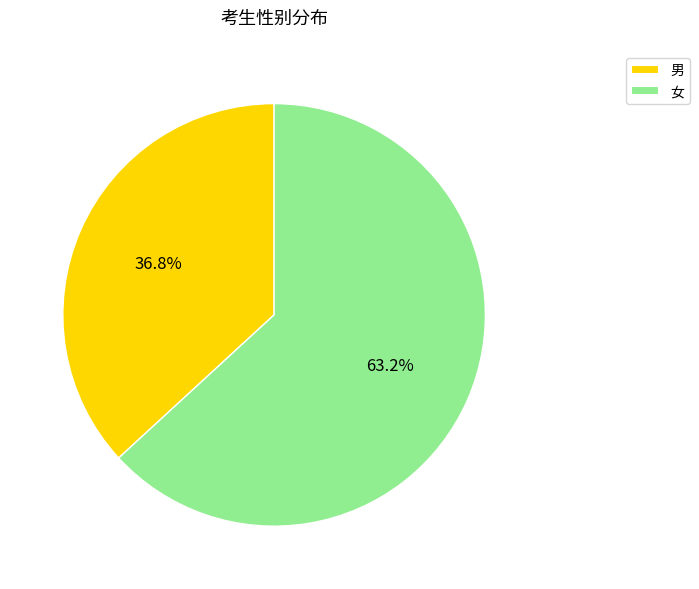

To the nearest percent, what is the difference between the largest and smallest slice percentages?

26%